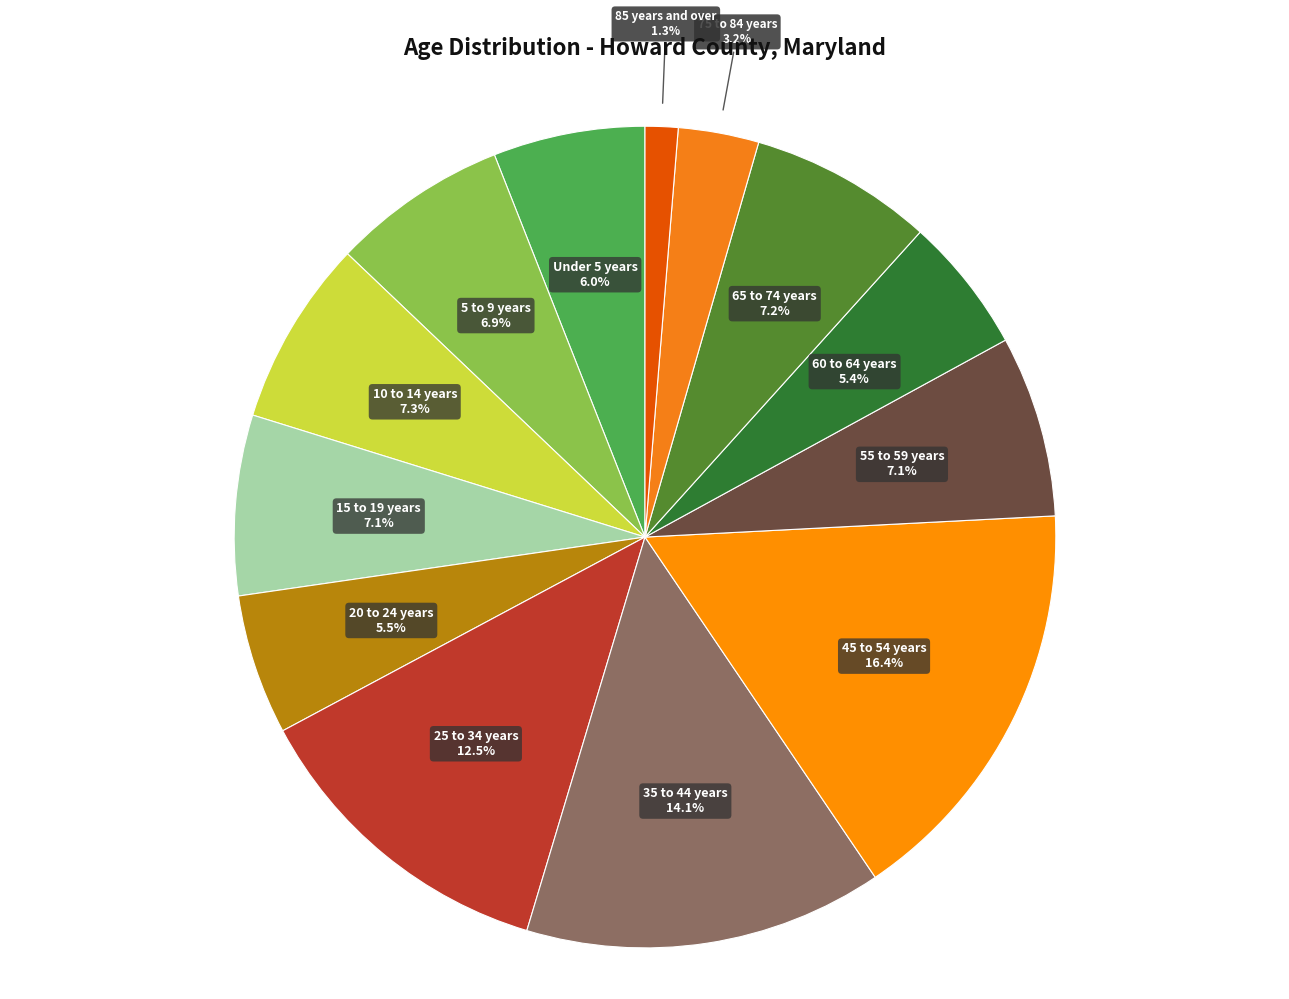

How many slices are in this pie chart?

13